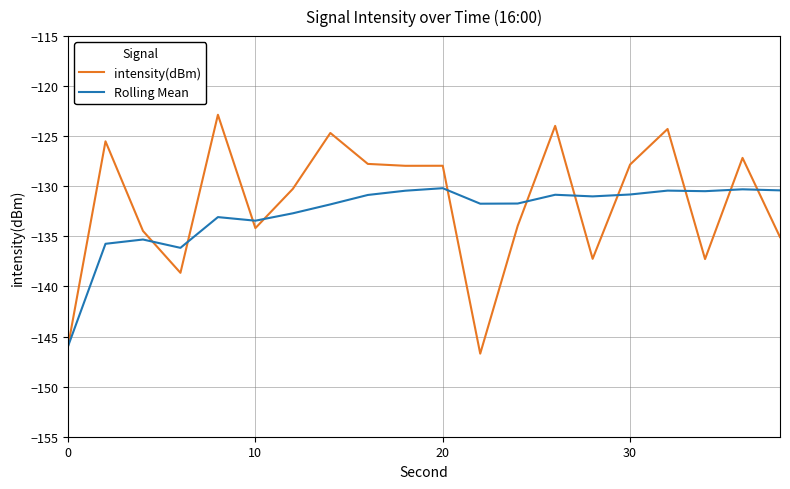

Which series has the widest spread of values?

intensity(dBm)